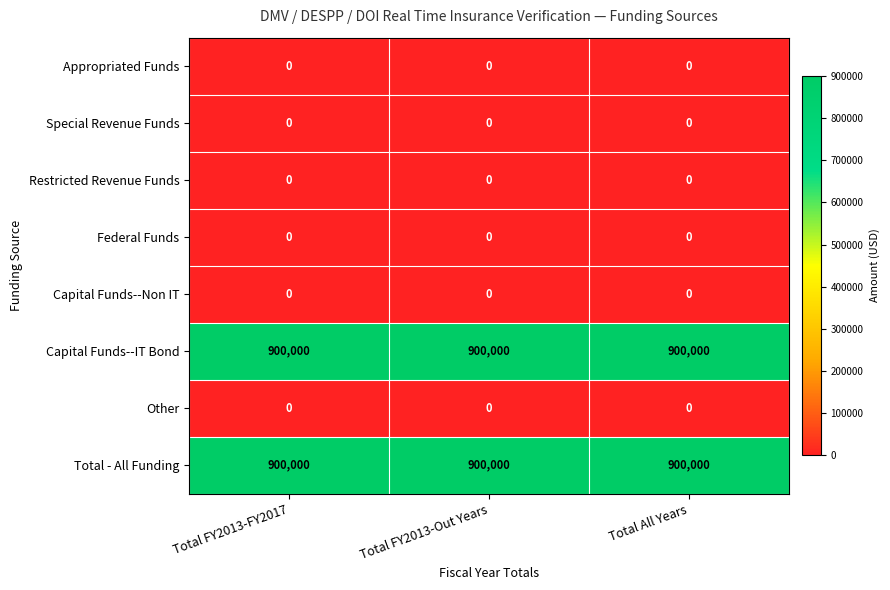

The value of Federal Funds at Total All Years is 0. True or false?

True